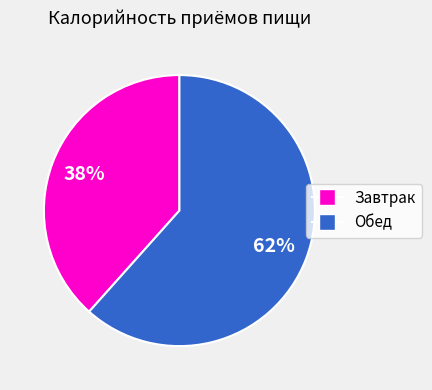

Combined, do Завтрак and Обед account for over 50%?

Yes